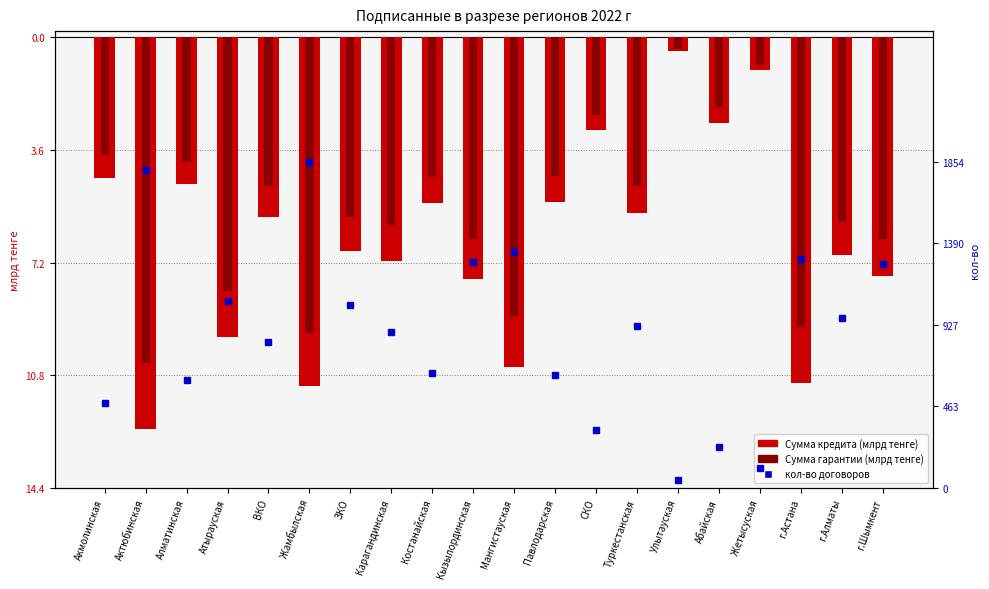

How many data points in Сумма кредита (млрд тенге) are less than -5?

14